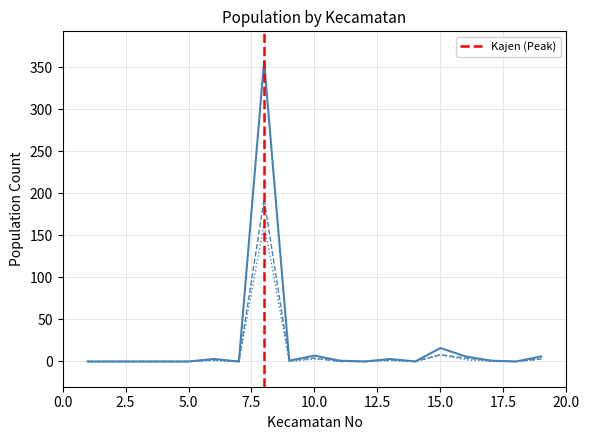

What is the maximum value shown in the chart?

357